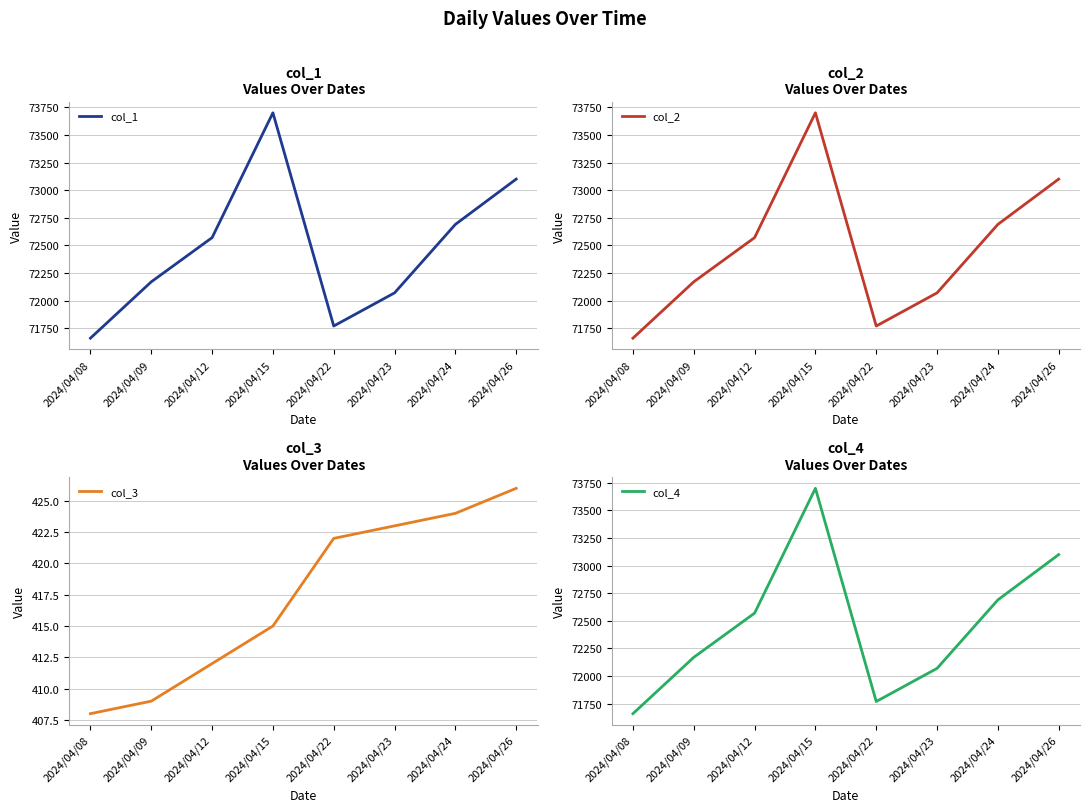

What are all the series names shown in the legend?

col_1, col_2, col_3, col_4